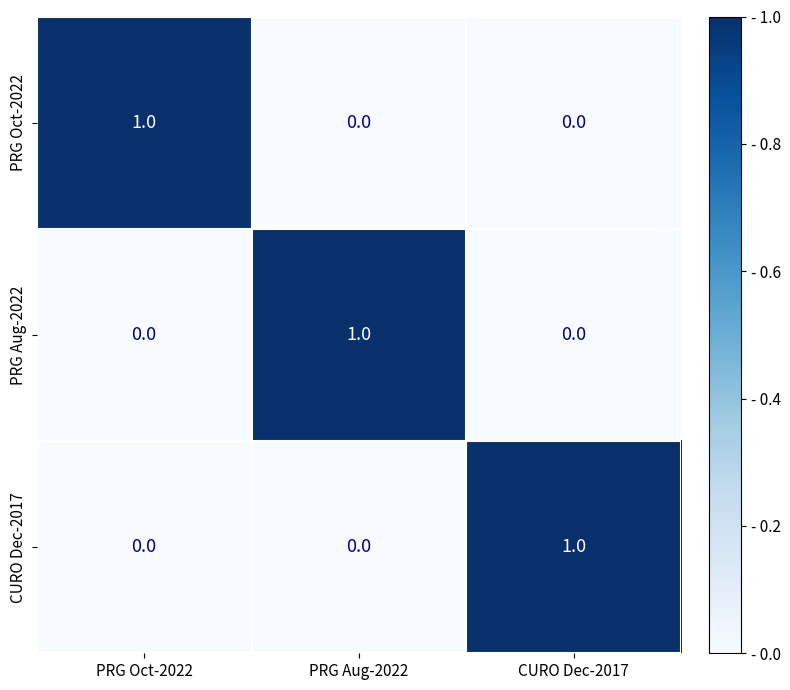

At how many categories does at least one series exceed 0?

3